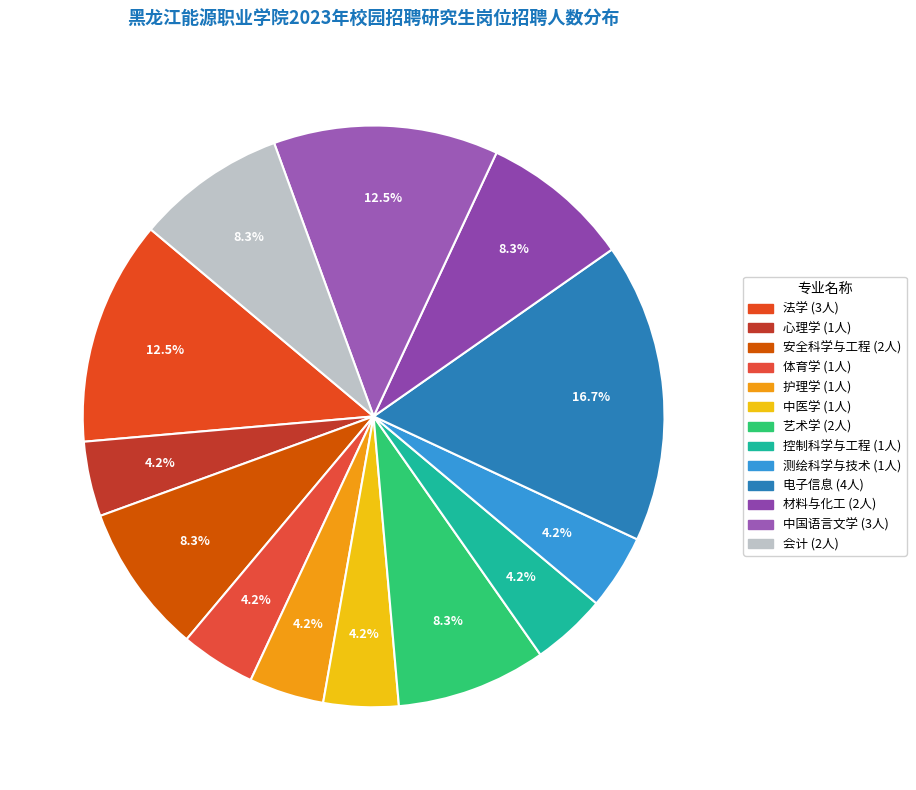

How many slices are in this pie chart?

13